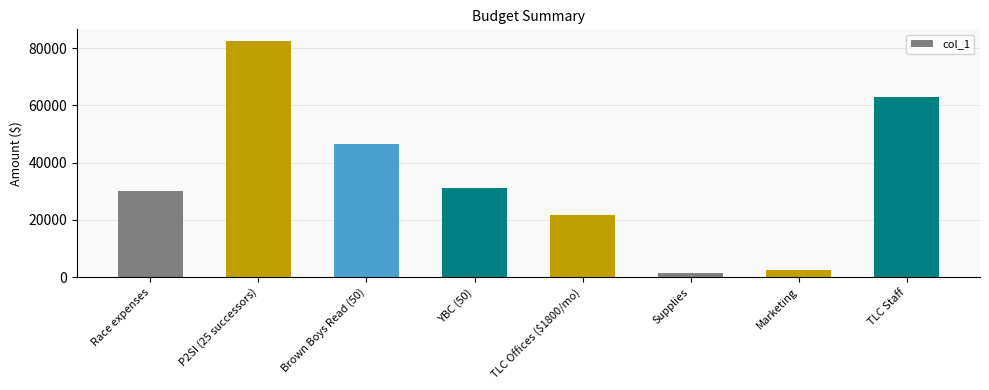

Reading right to left, list all the values displayed in this chart.

TLC Staff=63000	Marketing=2500	Supplies=1500	TLC Offices ($1800/mo)=21600	YBC (50)=31260	Brown Boys Read (50)=46625	P2SI (25 successors)=82500	Race expenses=30000